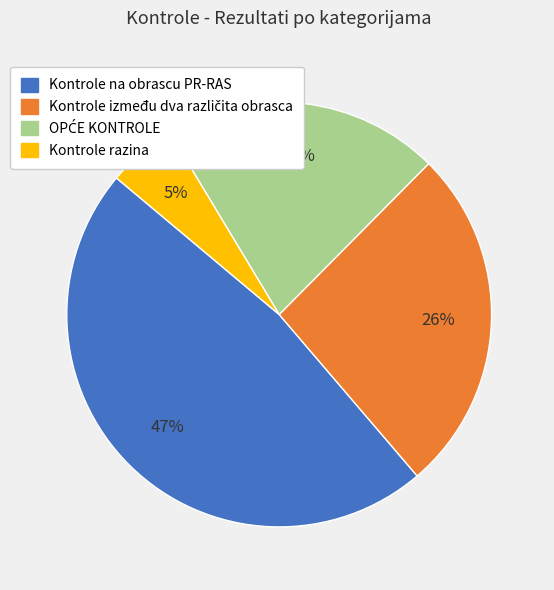

Is there any slice that represents more than half of the pie?

No